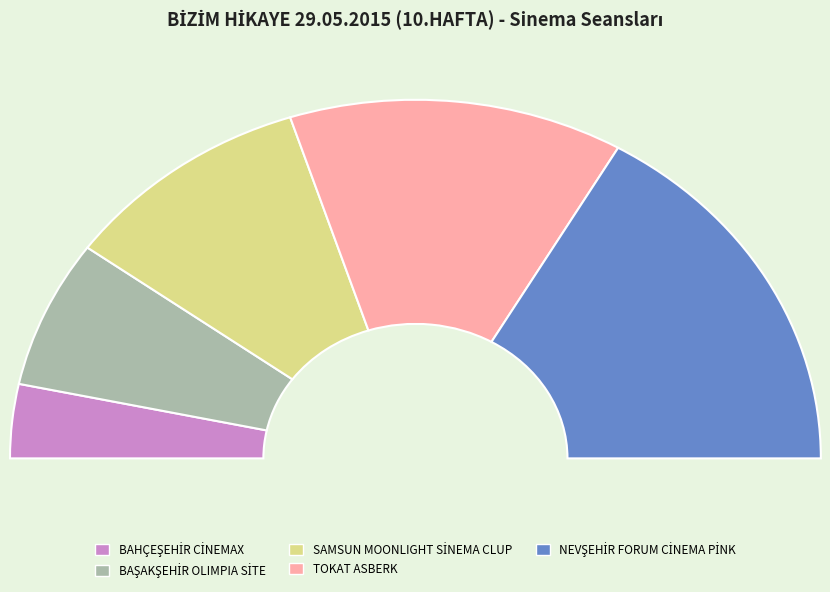

Does BAŞAKŞEHİR OLIMPIA SİTE represent more than half of the total?

No